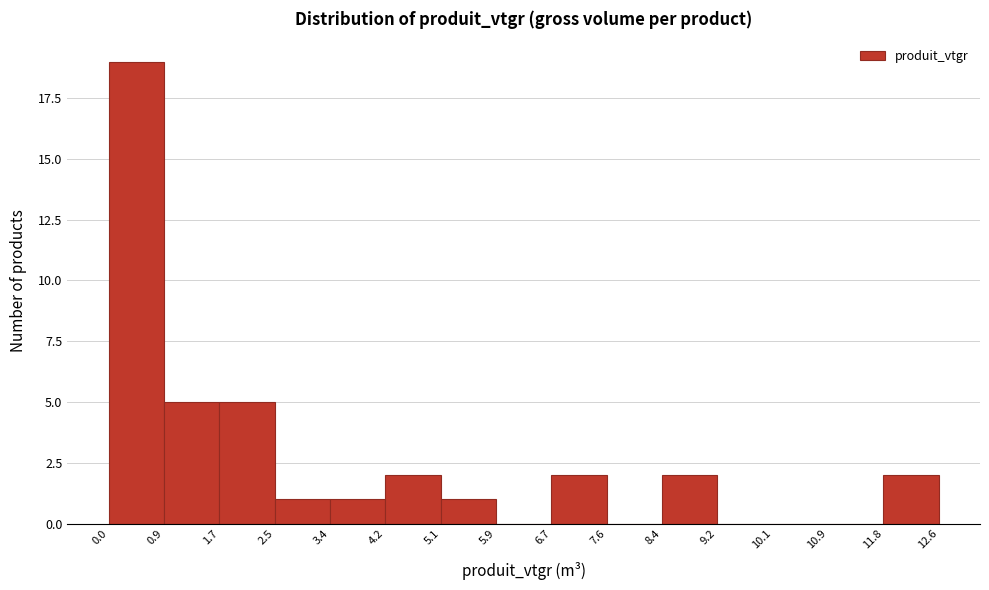

What is the height of the bar covering 6.7 to 7.6 on the x-axis? The values are not printed on the chart, so give them approximately, as read against the axis.

2